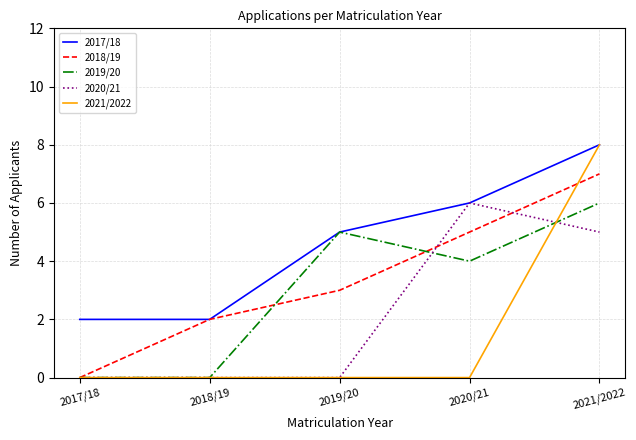

True or false: 2017/18 has more than 0 points higher than both neighbors.

False